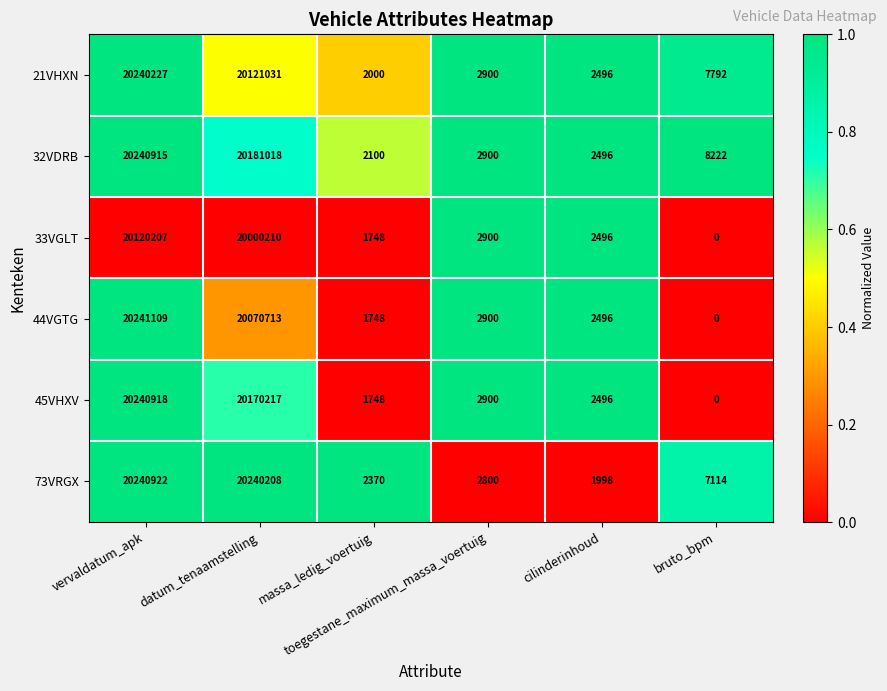

Rank the series by their maximum value, from highest to lowest.

44VGTG, 73VRGX, 45VHXV, 32VDRB, 21VHXN, 33VGLT